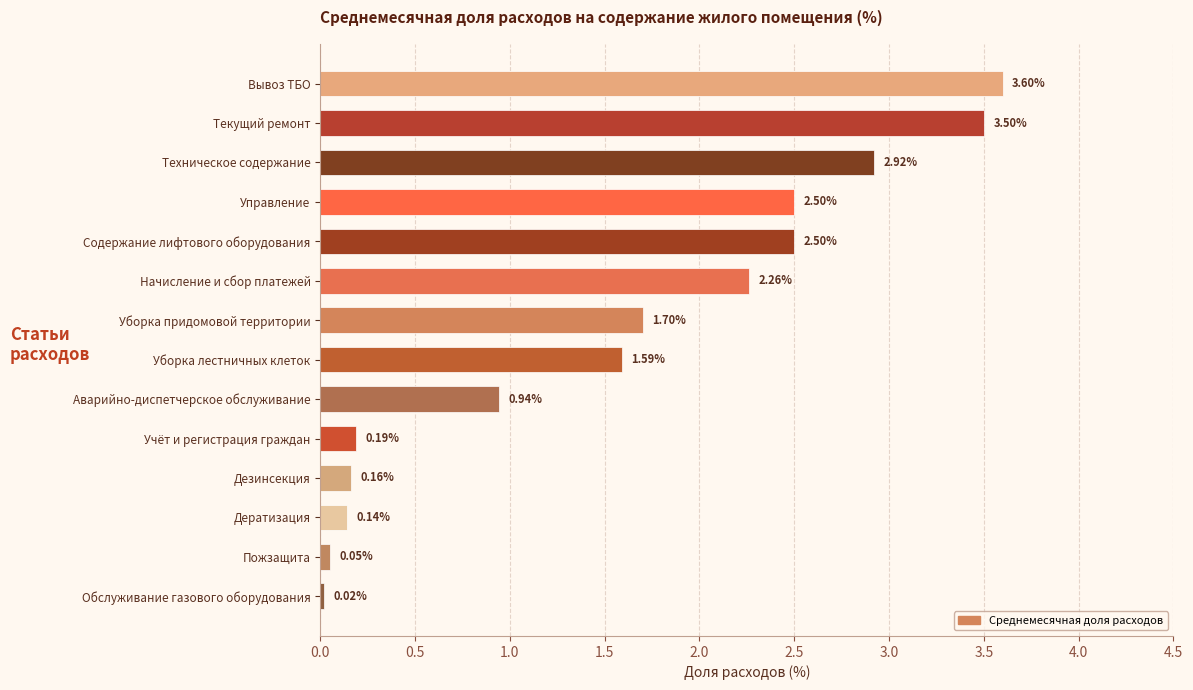

What is the change in value from Уборка лестничных клеток to Уборка придомовой территории?

+0.1